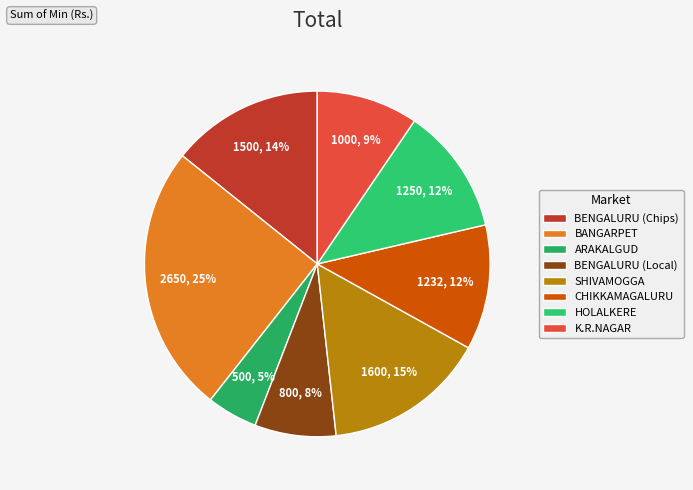

What percentage is the HOLALKERE slice, to the nearest percent?

12%